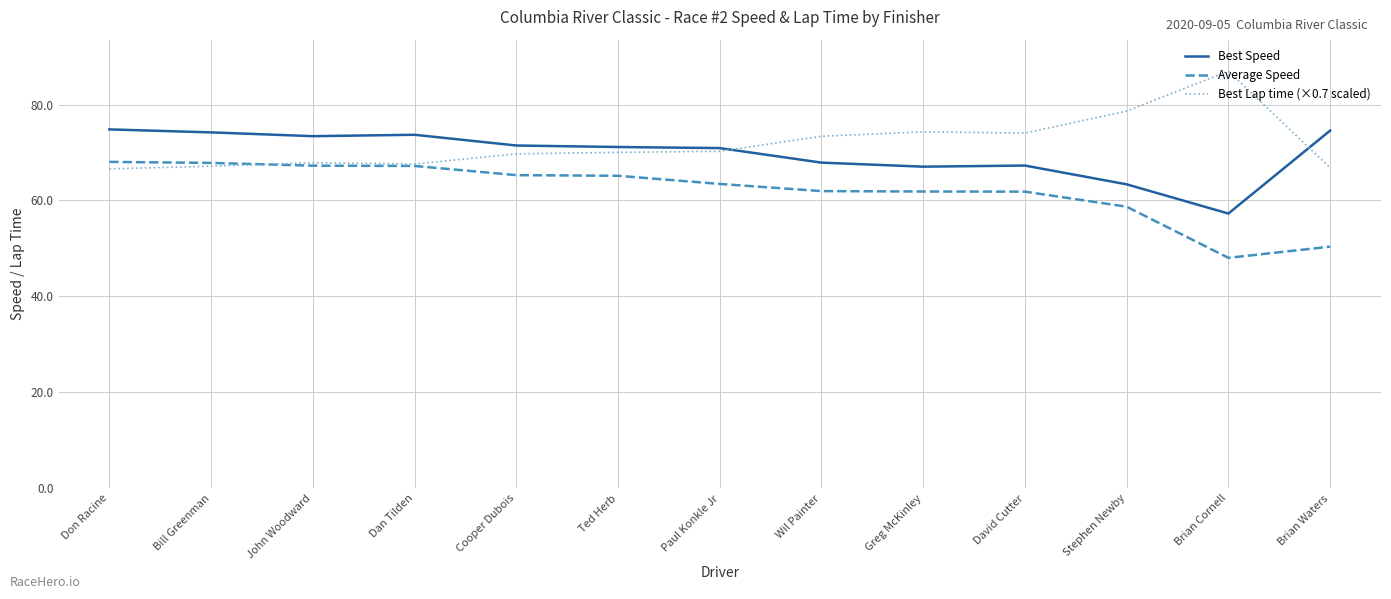

What is the average value of the Average Speed series?

62.1